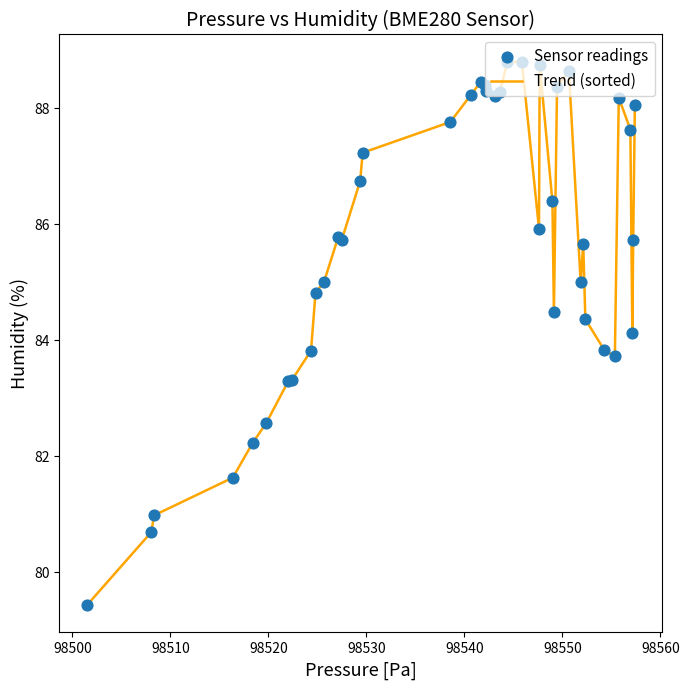

What is the smallest value displayed?

79.4